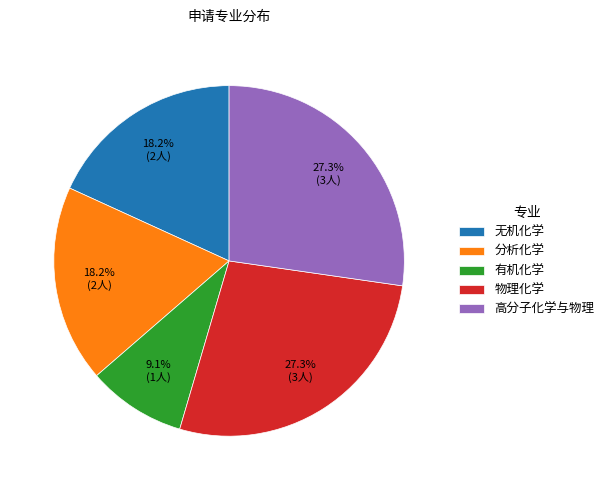

What percentage do 分析化学 and 无机化学 together represent?

36.4%